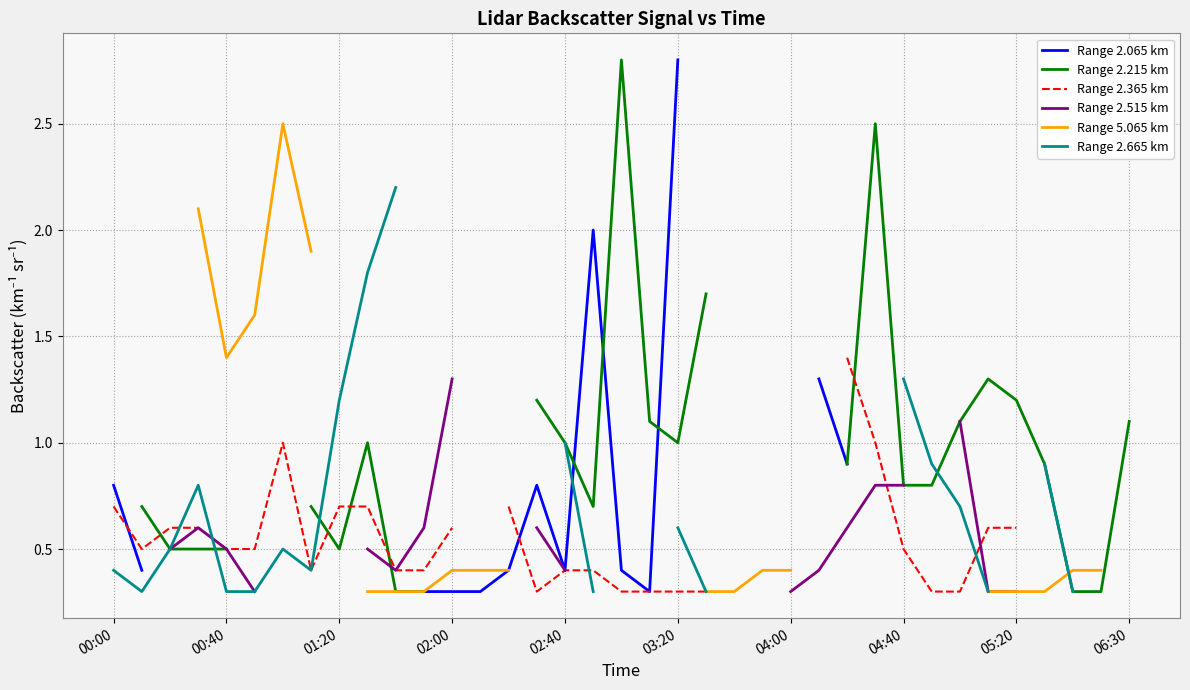

True or false: Range 5.065 km has more than 2 interior local peaks.

False